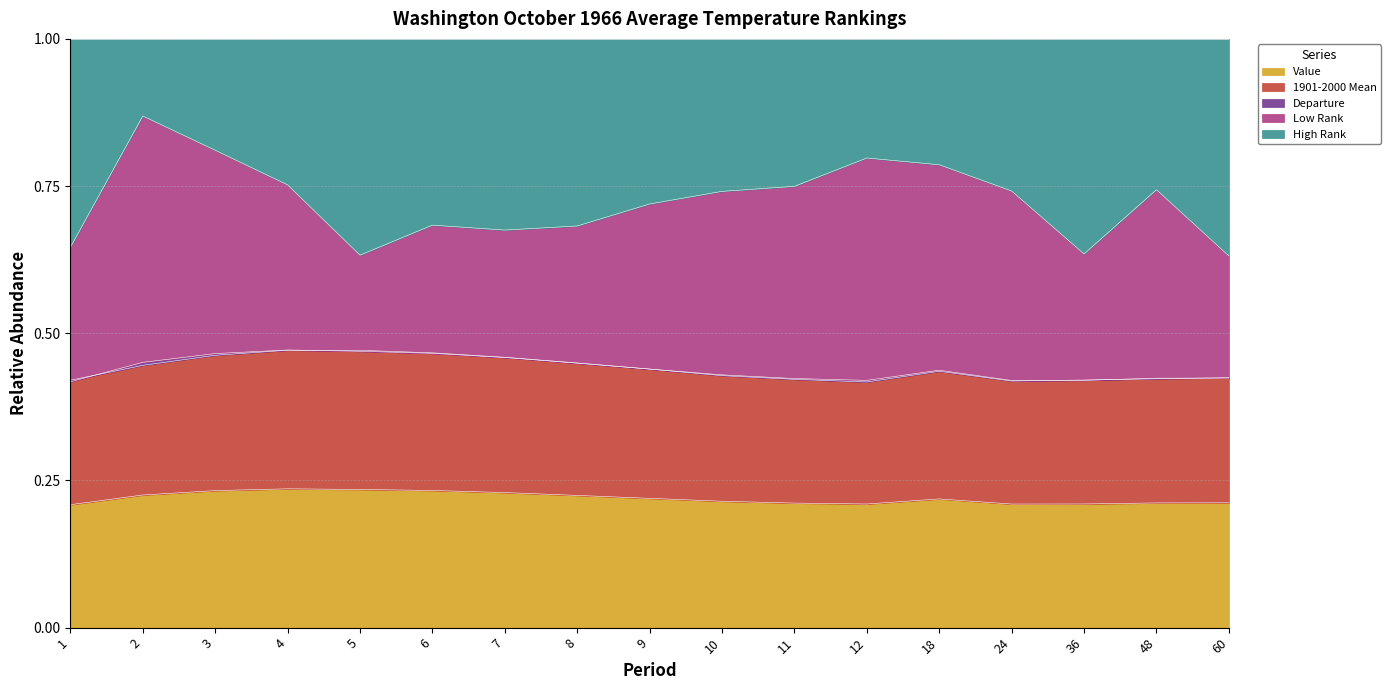

What is the value of the 1901-2000 Mean point at the 7th from the left?

0.5